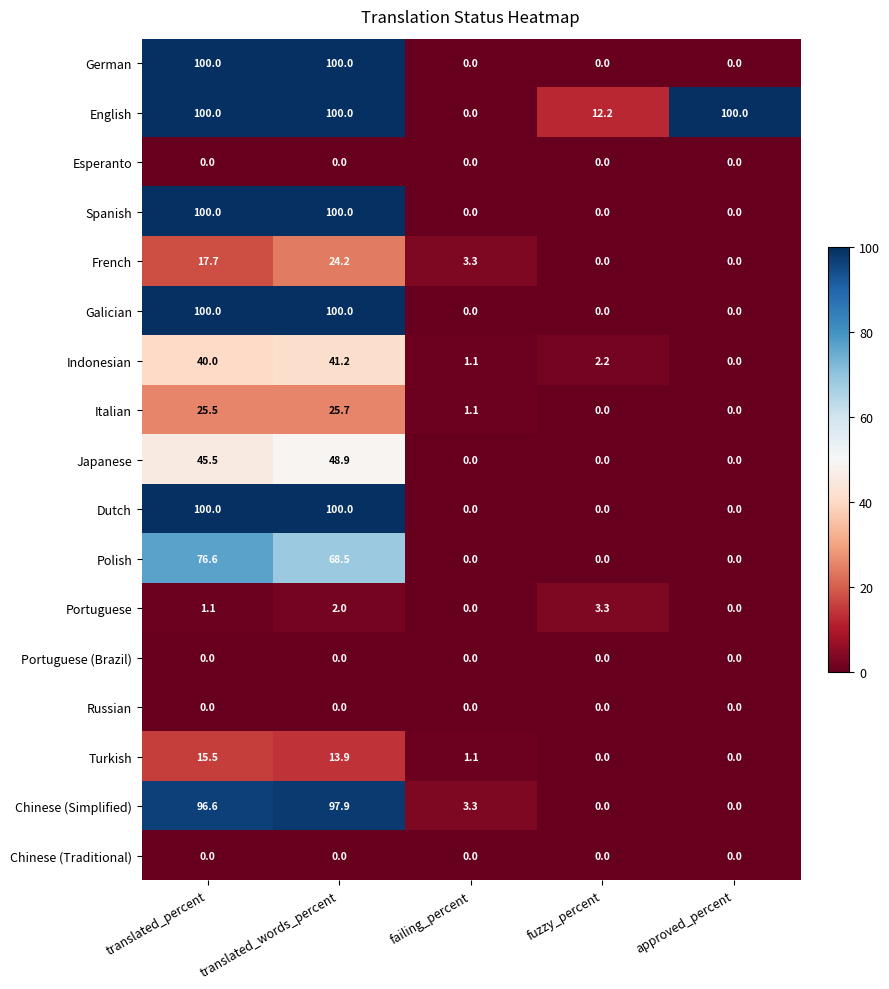

What is the sum of the Indonesian values at approved_percent and translated_words_percent?

41.2